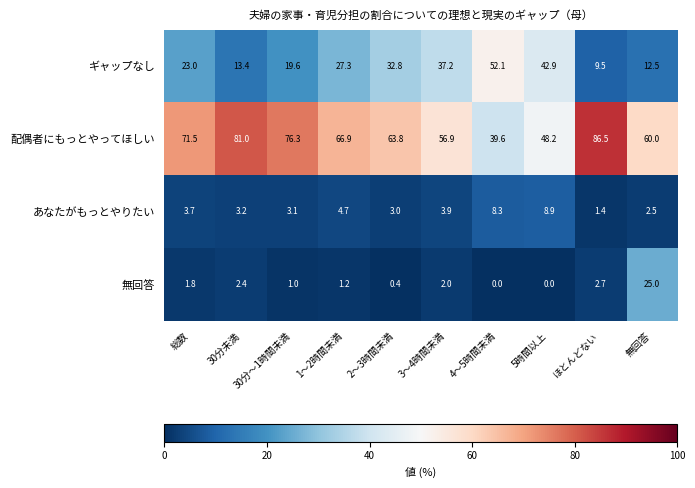

What is the difference between the 配偶者にもっとやってほしい values at 5時間以上 and 30分～1時間未満?

28.1